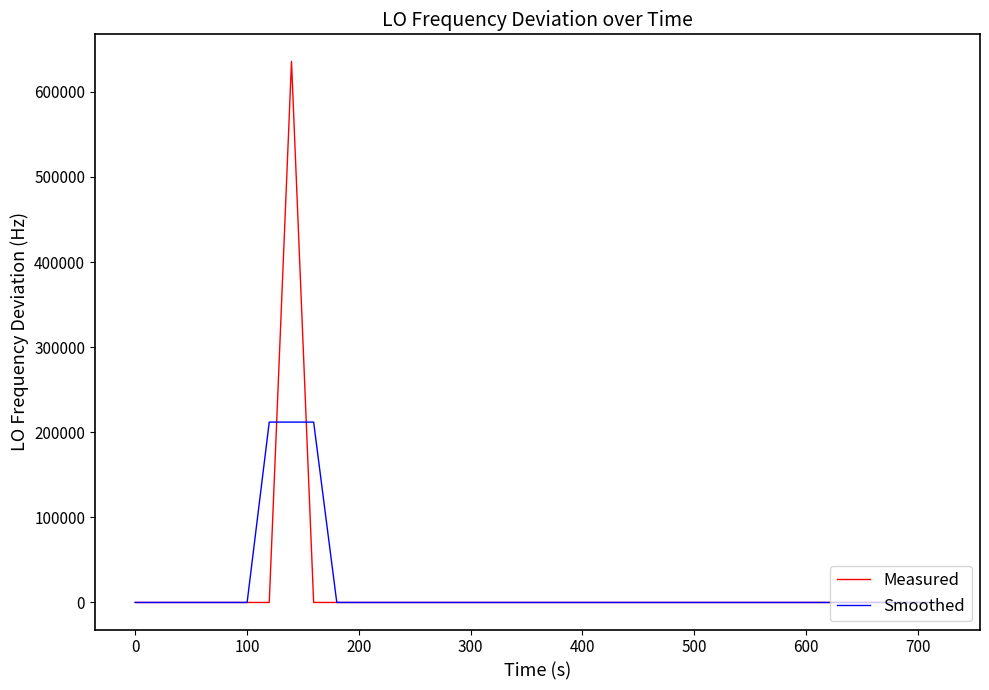

What is the maximum value for Smoothed?

211905.1